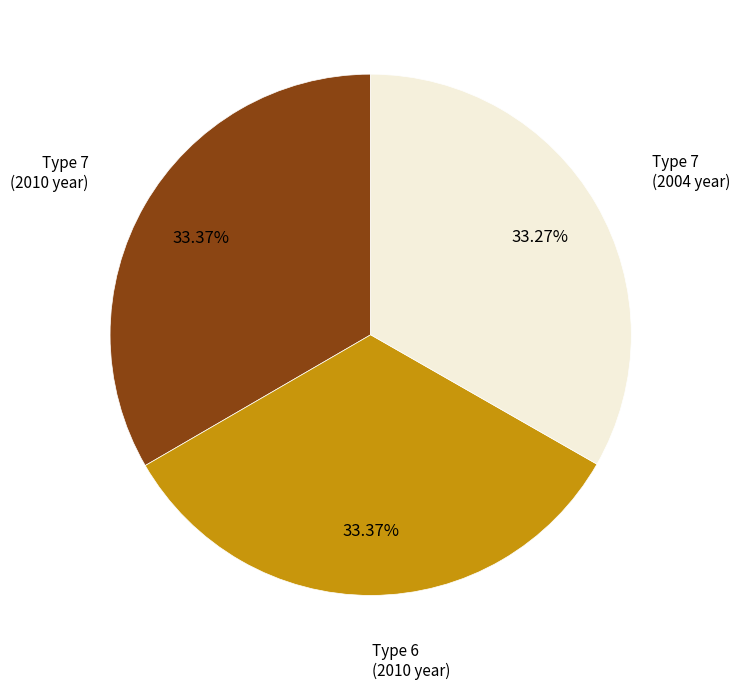

Is there a majority slice in this chart?

No